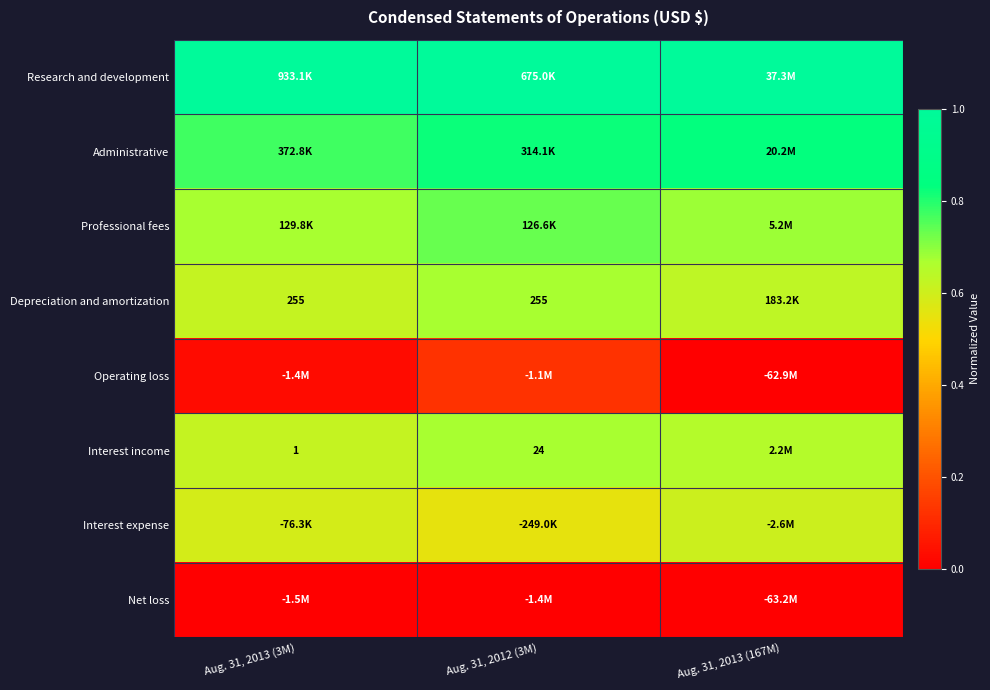

True or false: Administrative has a value of 0.8 at Aug. 31, 2013 (3M).

True